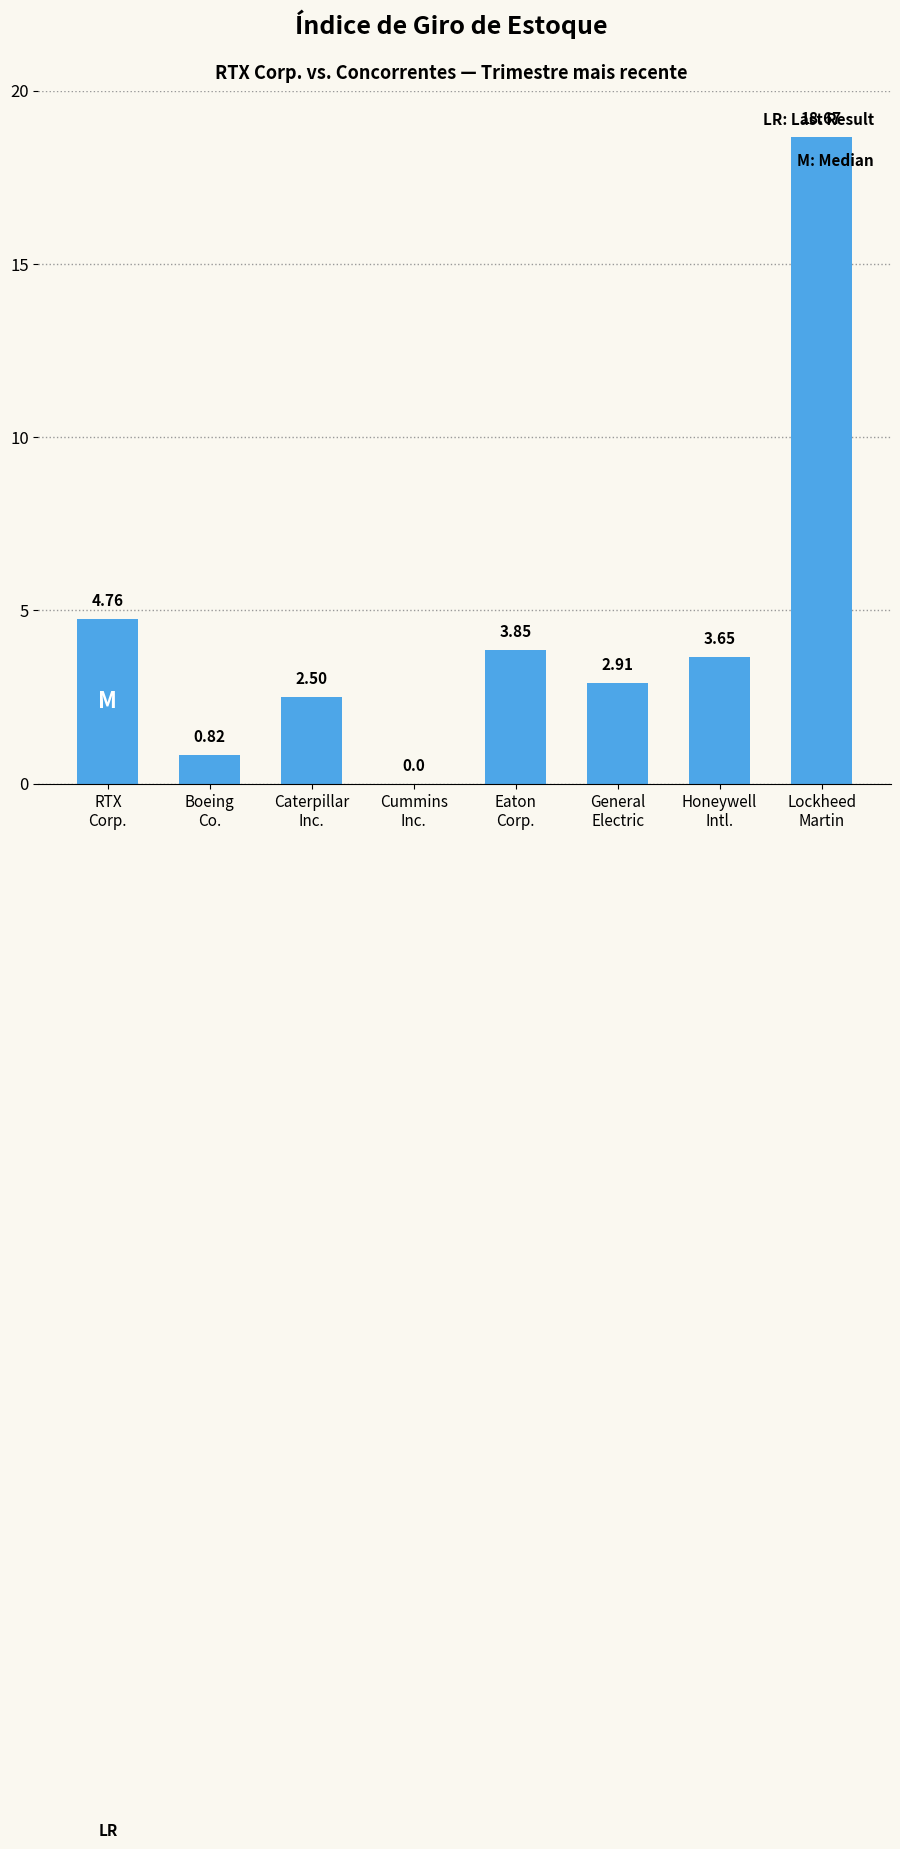

How many positive values are there?

7